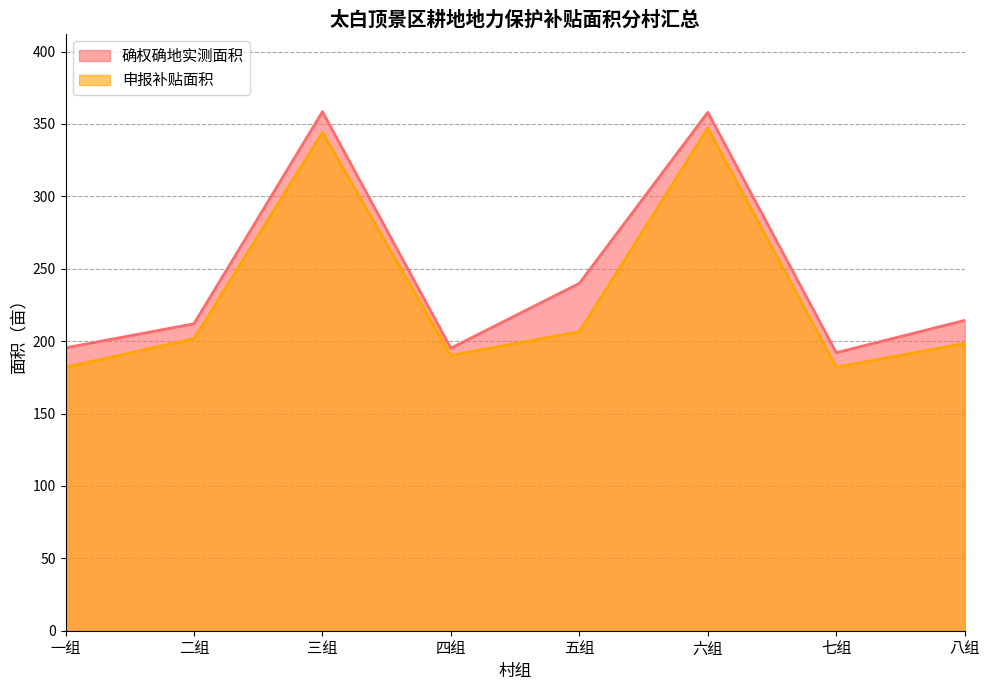

What position from the right is 六组?

3